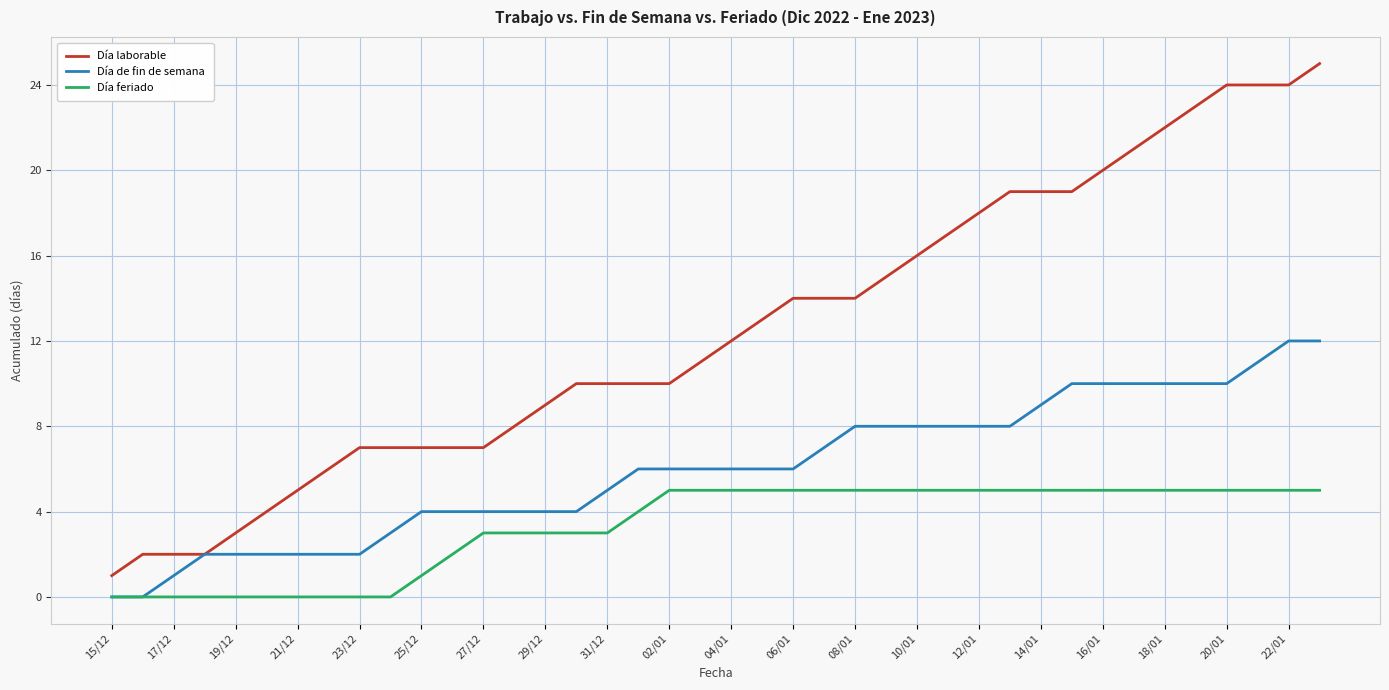

Does the chart display data point markers on the line(s)?

No